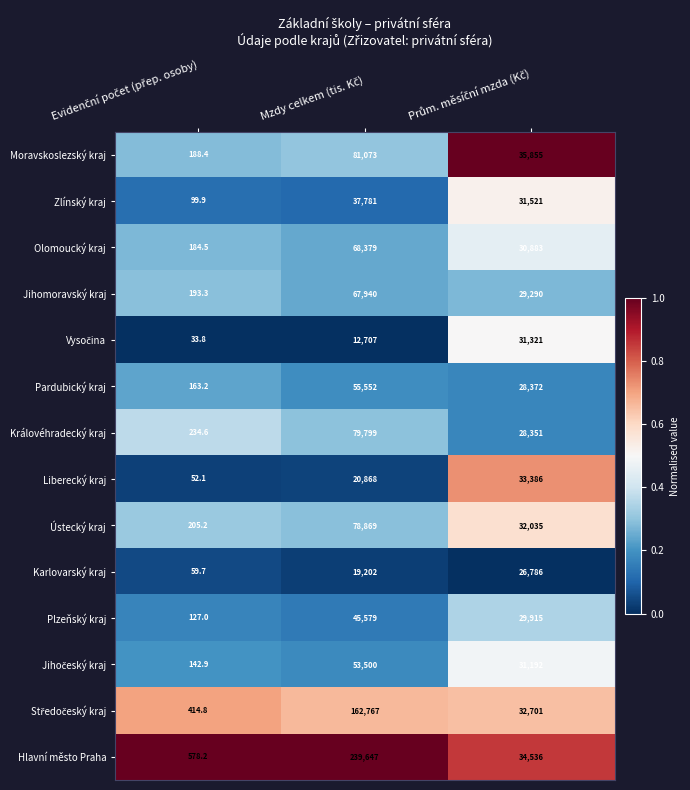

Which series has the largest total across all categories?

Hlavní město Praha